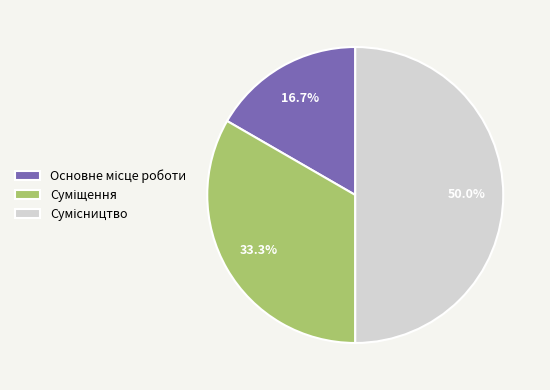

What is the ratio of the value at Основне місце роботи to the value at Суміщення?

0.5